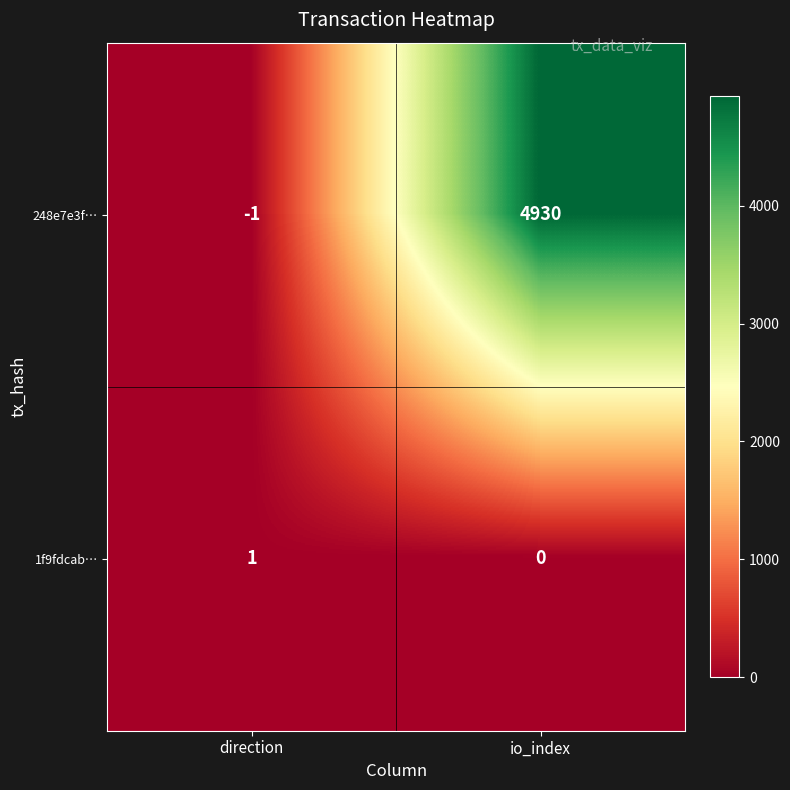

What is the spread (max minus min) of values at io_index?

4930